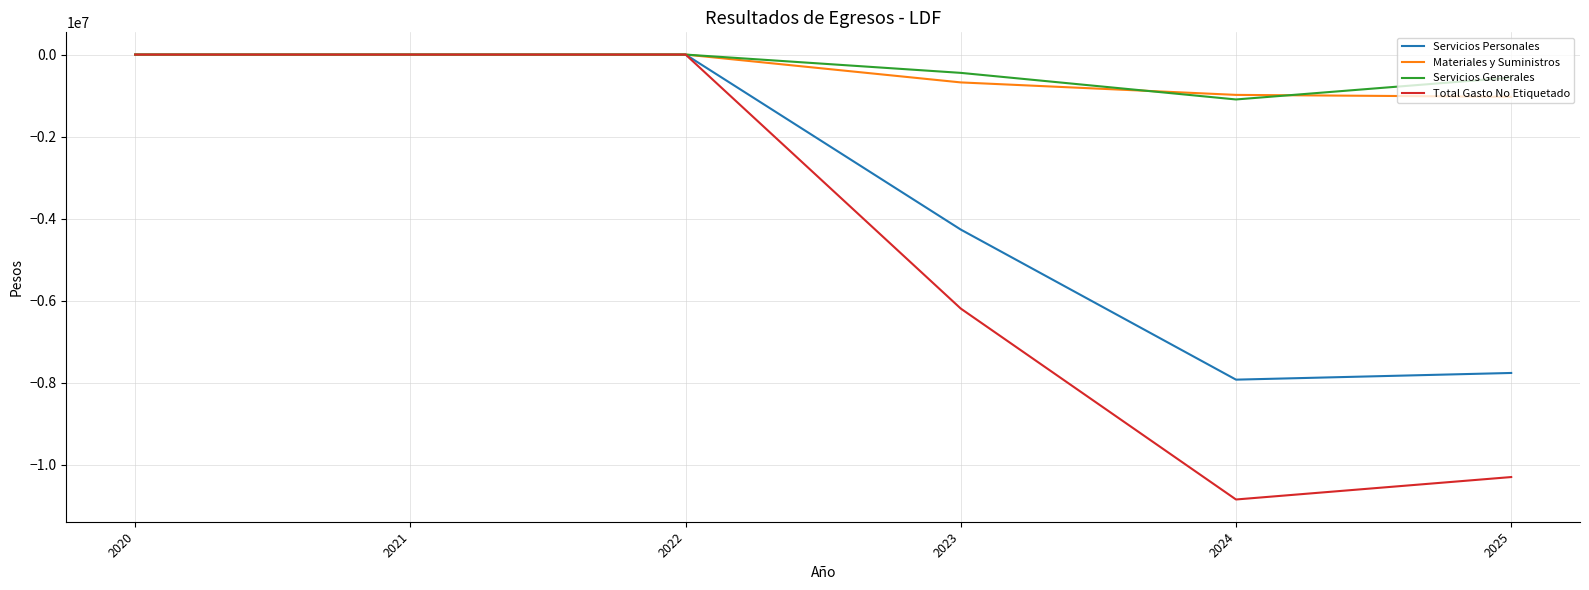

How many lines are shown in the chart?

4